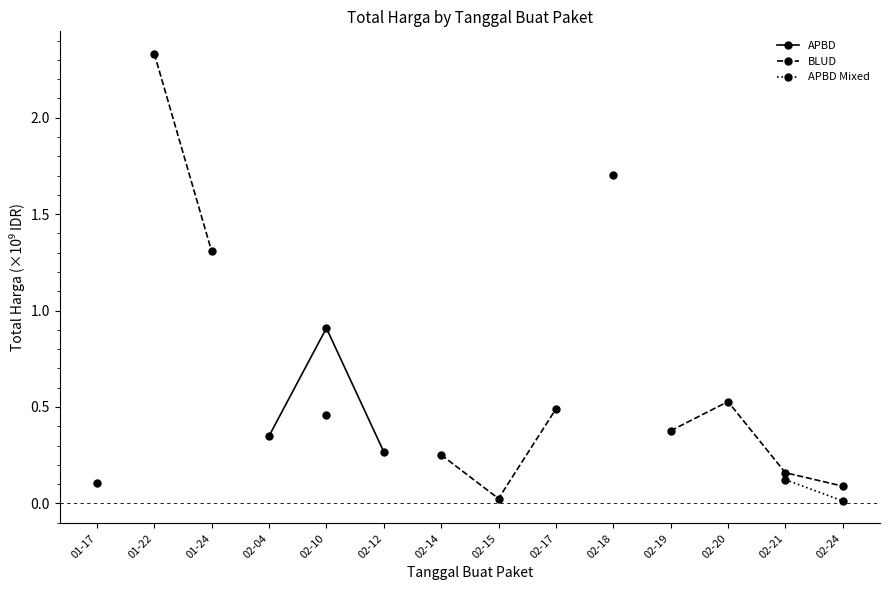

True or false: BLUD has a value of 1.3 at 01-24.

True